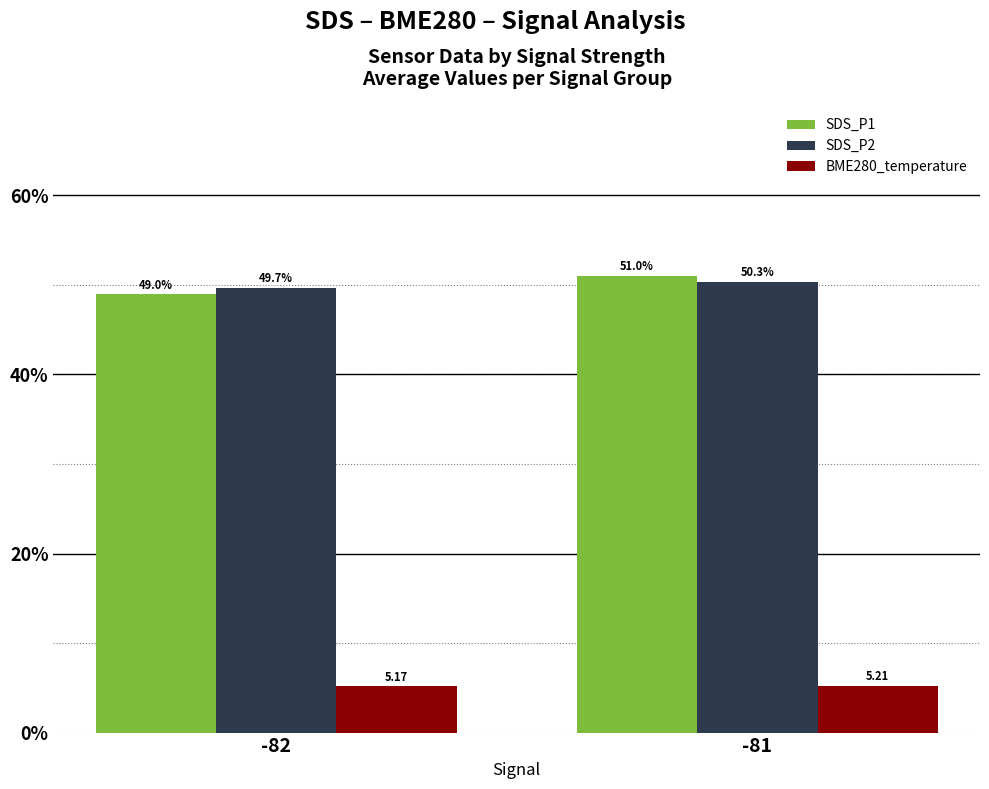

Count the number of categories in the chart.

2